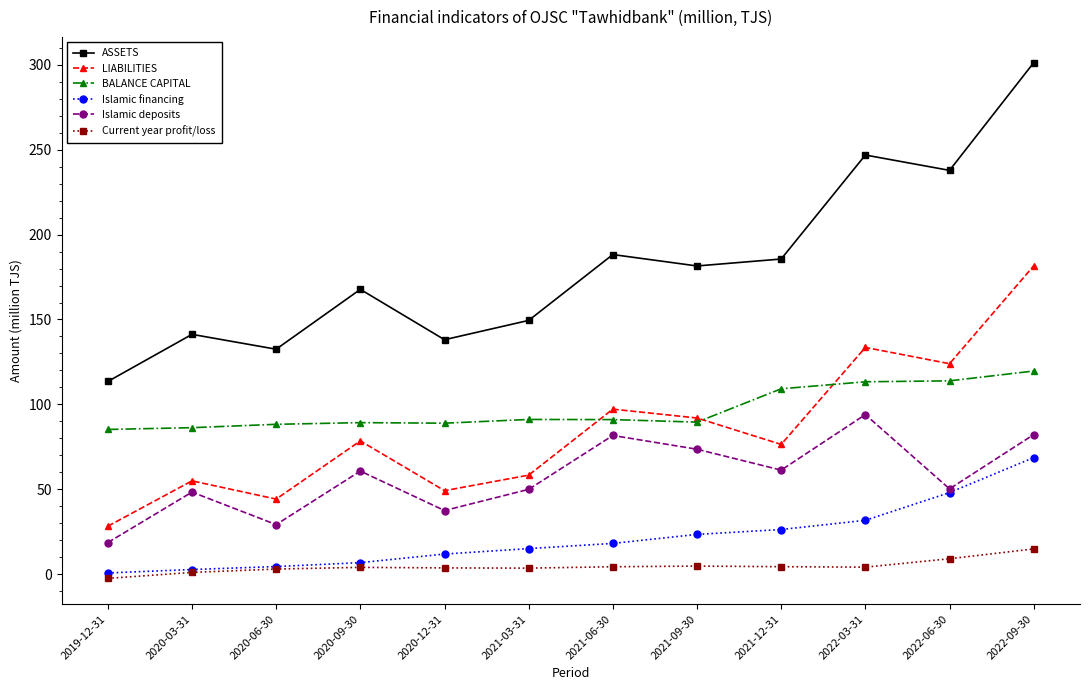

Which series has the largest total across all categories?

ASSETS